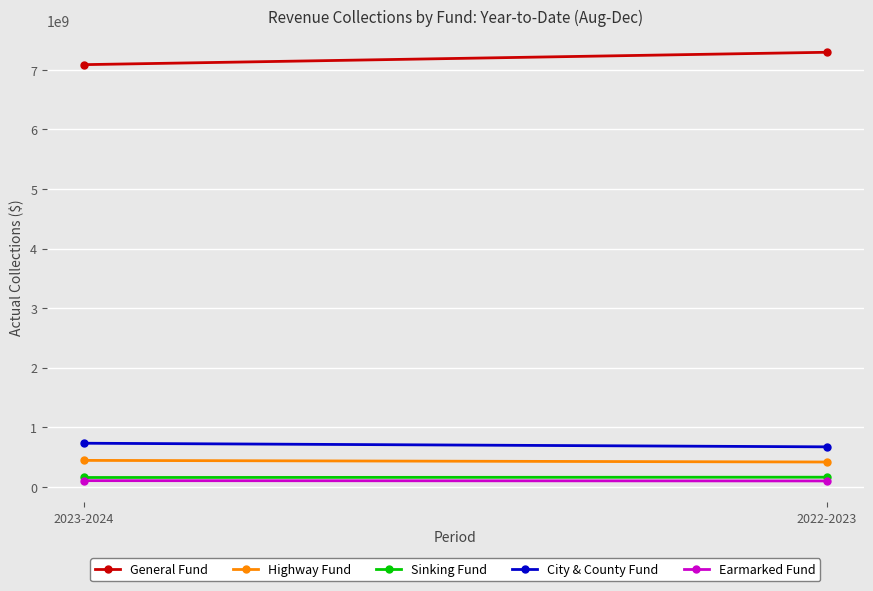

Which series has the largest range (max minus min)?

General Fund